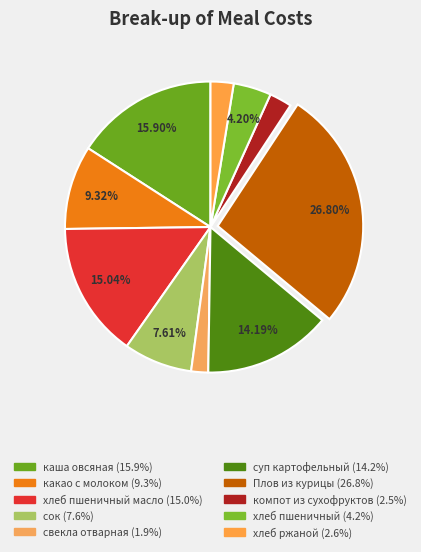

How many slices are in this pie chart?

10